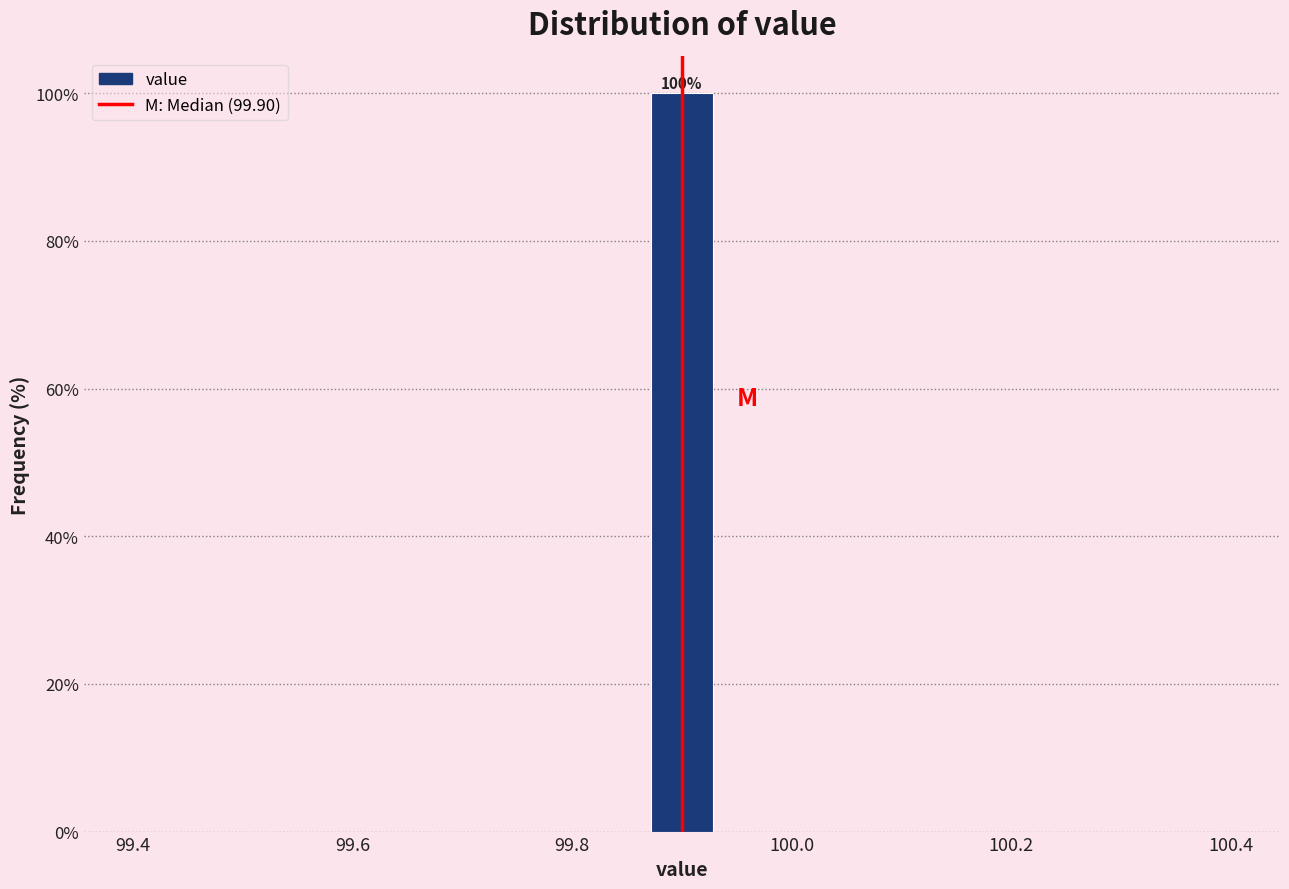

Read against the x-axis, roughly where is the centre of the tallest bar?

99.90